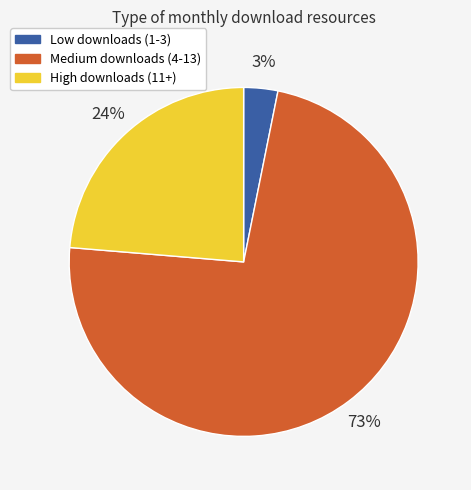

True or false: High downloads (11+) accounts for 24% of the total.

True